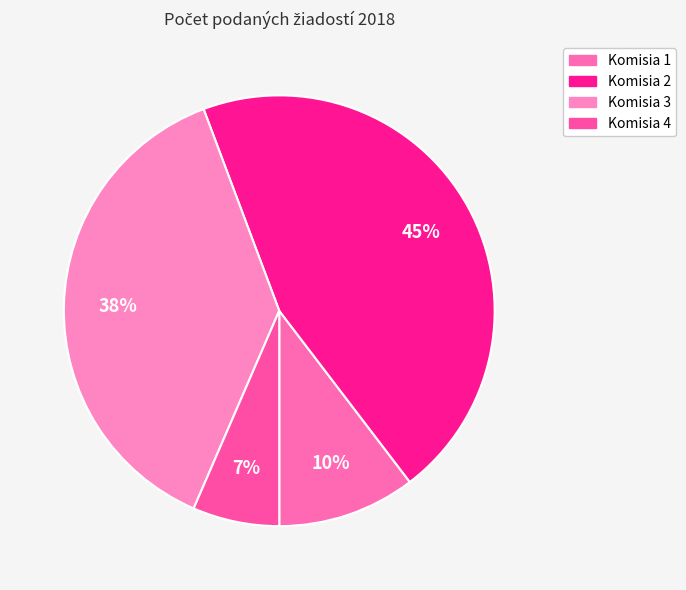

Approximately how many times larger is the value at Komisia 3 compared to Komisia 1?

3.6